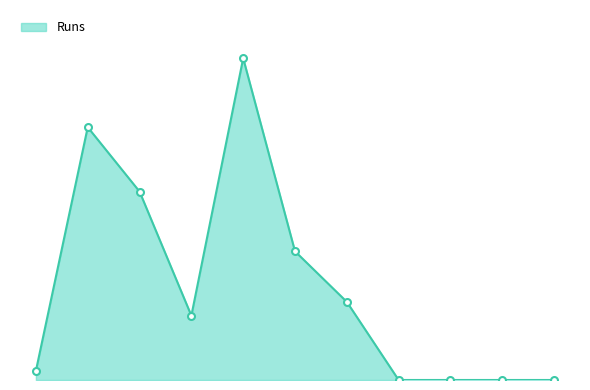

Rank the categories by value from highest to lowest.

Anu M Anand, Jobin Varghese, Jayakrishnan P, Fazil Kottakkunnu, Sreejith Hari, Mohammed Nafees, Nifras M.n, Harshad Ambayathingal, Renji Scariah, Adarsh Satheeshan, Sasni Ahmed